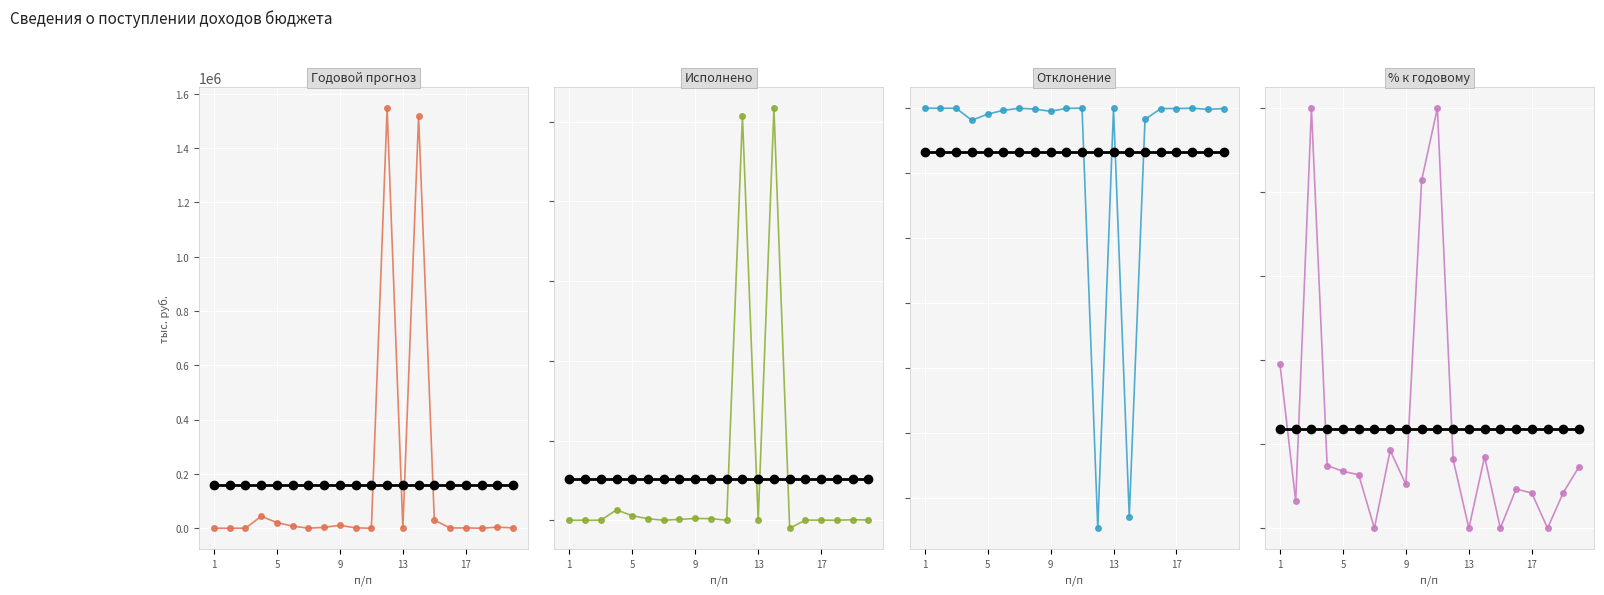

Which category has the lowest value in the Исполнено series?

15